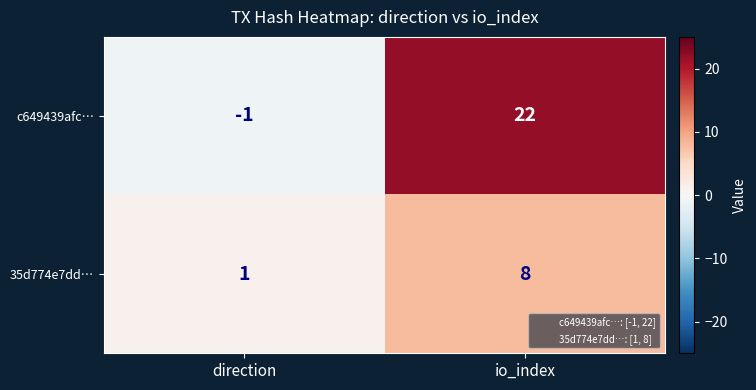

Reading left to right, transcribe all the data shown in this chart.

c649439afc…: direction=-1	io_index=22
35d774e7dd…: direction=1	io_index=8